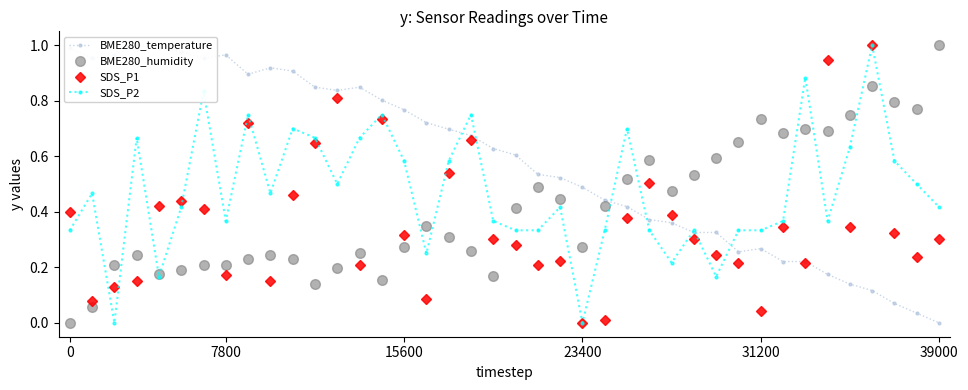

What is the sum of the SDS_P1 values at 33 and 29?

0.5